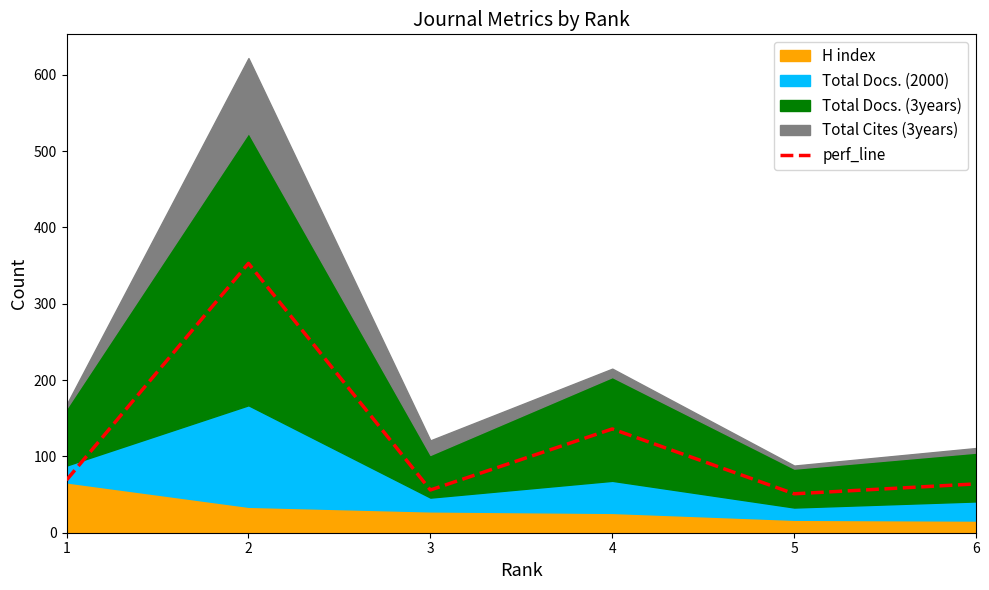

Does the chart have visible grid lines?

No